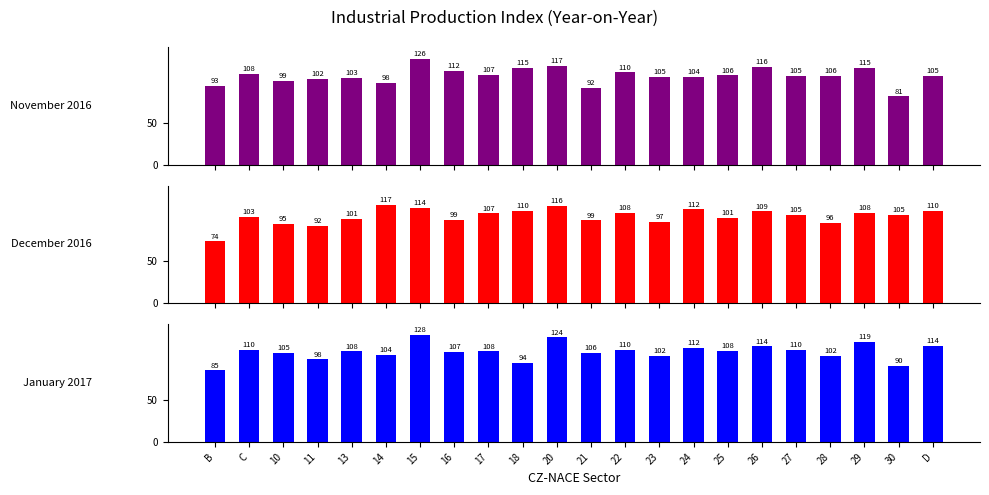

What is the difference between the maximum and minimum values in the December 2016 series?

43.4